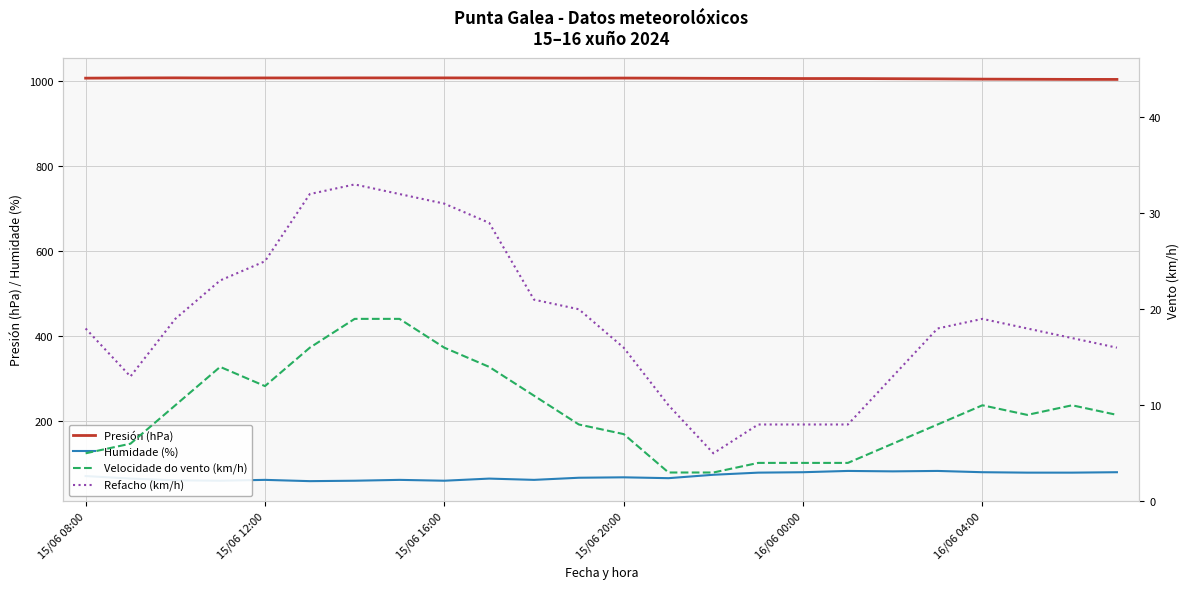

Is it true that Presión (hPa) equals 1792.8 at 15/06 08:00?

False